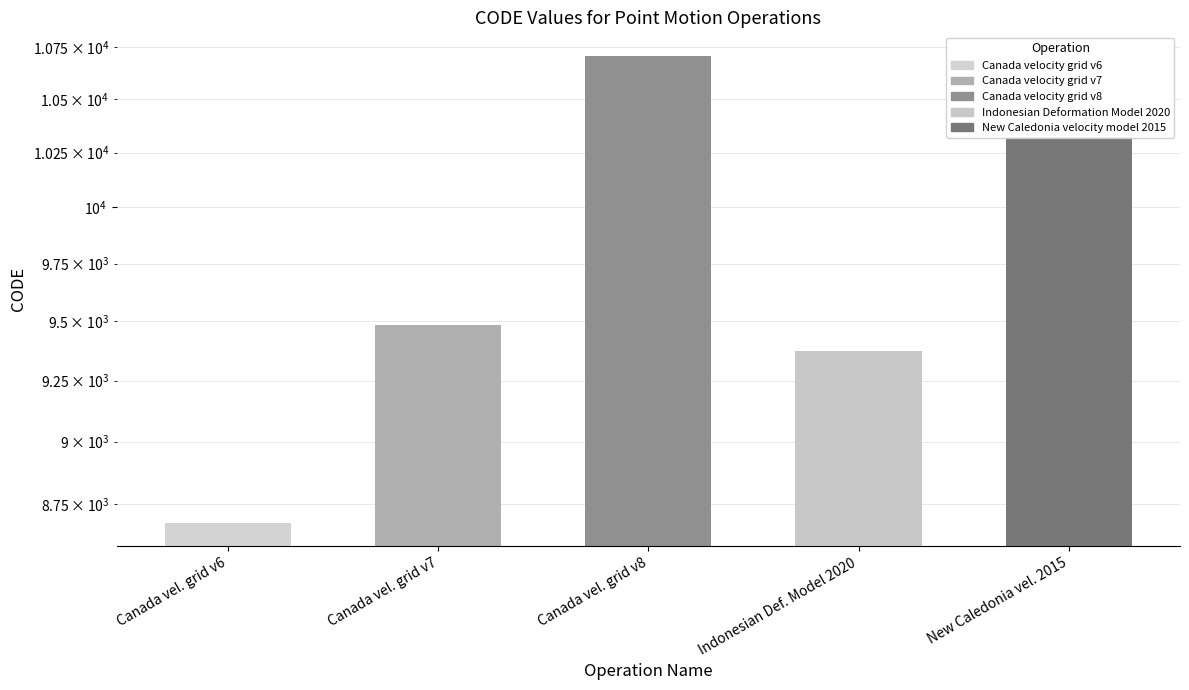

What is the label of the 5th bar from the left?

New Caledonia vel. 2015